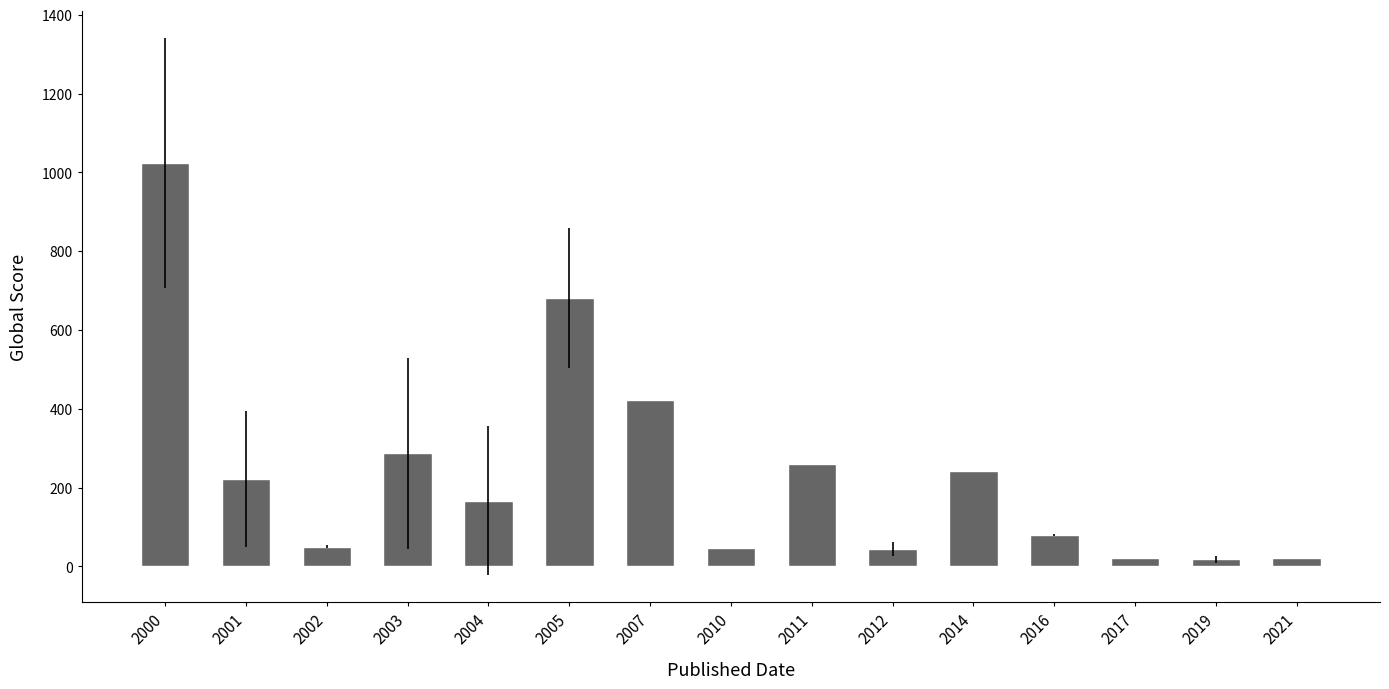

What is the greatest value displayed?

1024.0